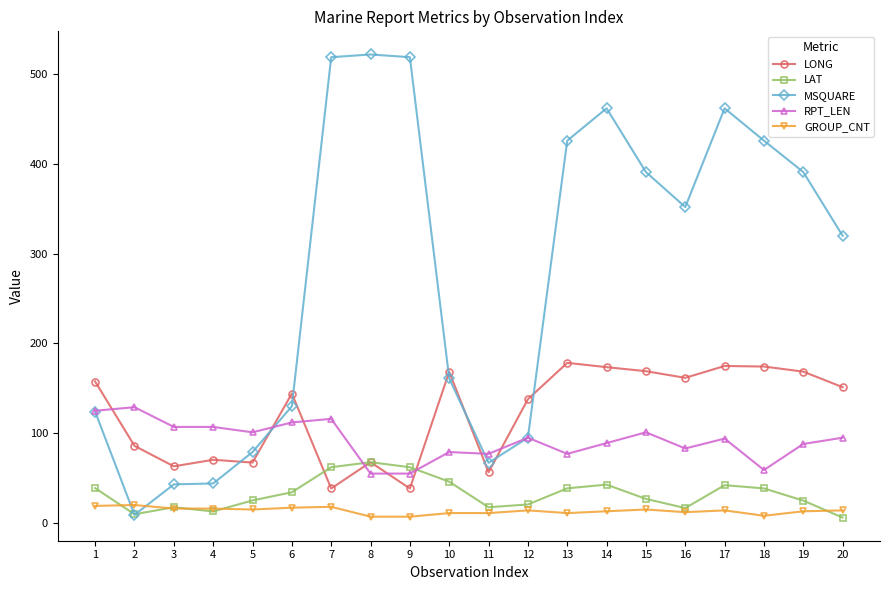

The value of RPT_LEN at 4 is 41.9. True or false?

False